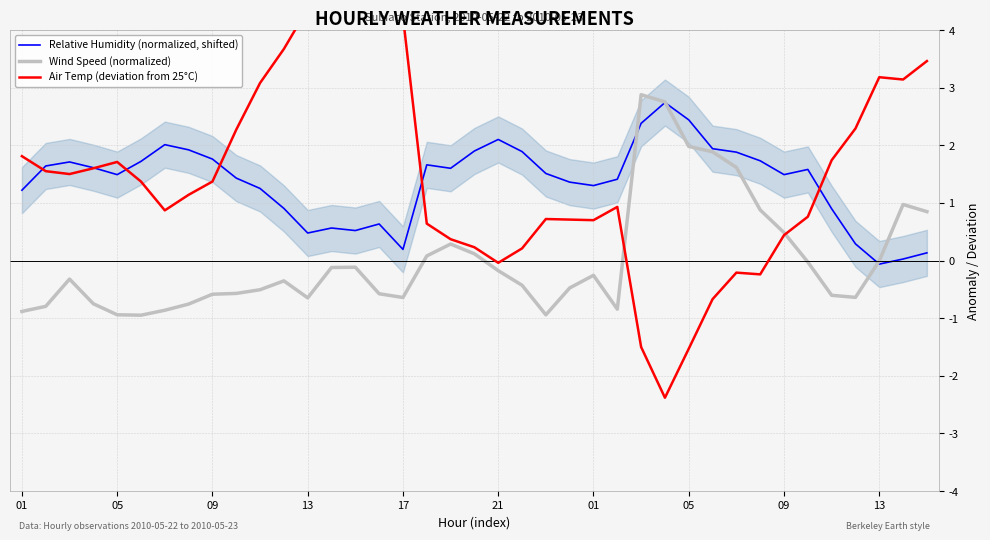

The value of Wind Speed (normalized) at 26 is 4.7. True or false?

False